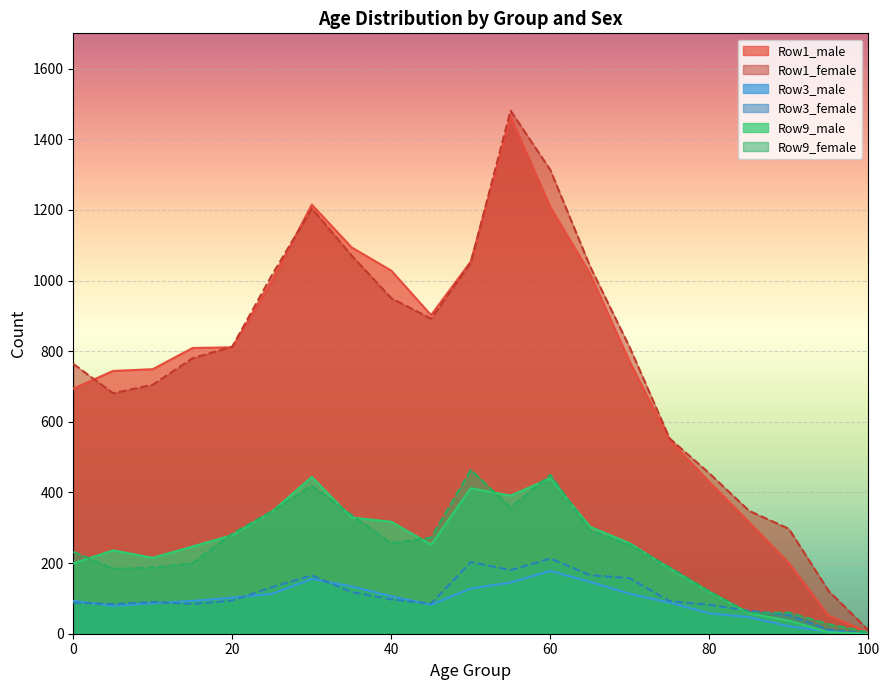

After their last crossing, which series has the higher values: Row9_male or Row3_male?

Row3_male